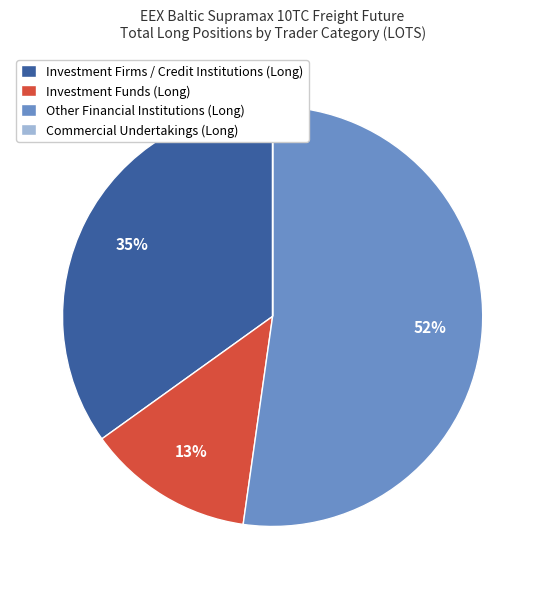

To the nearest percent, what is the difference between the largest and smallest slice percentages?

52%